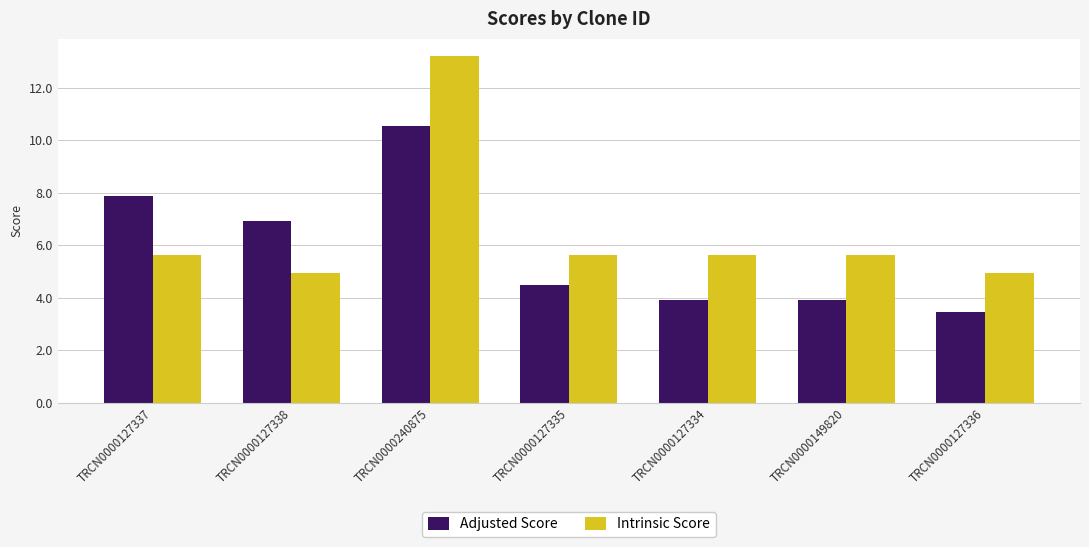

True or false: Intrinsic Score has a value of 1.6 at TRCN0000127338.

False